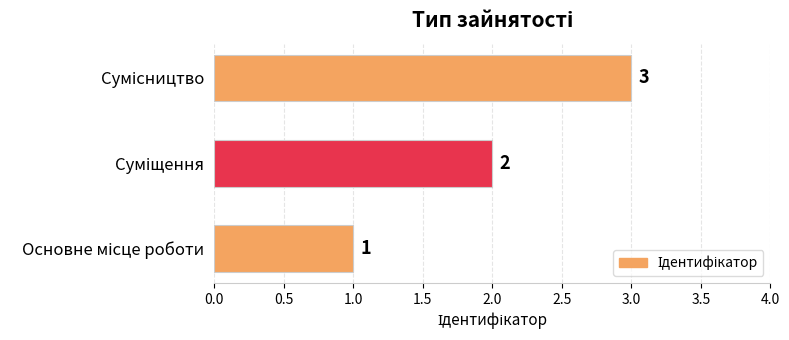

Count the values in the range 1 to 3.

3